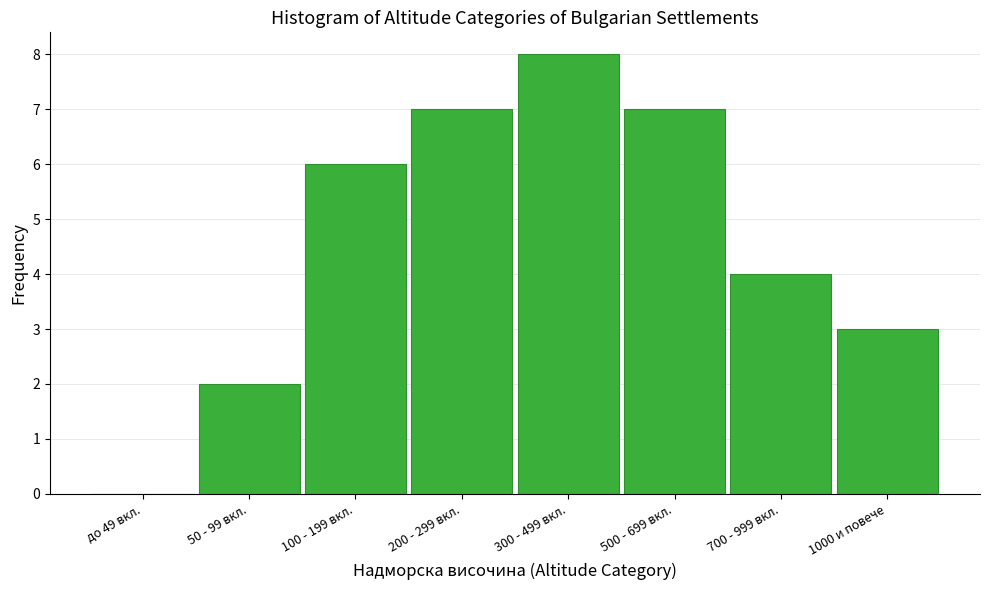

Reading left to right, transcribe all the data shown in this chart.

до 49 вкл.=0	50 - 99 вкл.=2	100 - 199 вкл.=6	200 - 299 вкл.=7	300 - 499 вкл.=8	500 - 699 вкл.=7	700 - 999 вкл.=4	1000 и повече=3